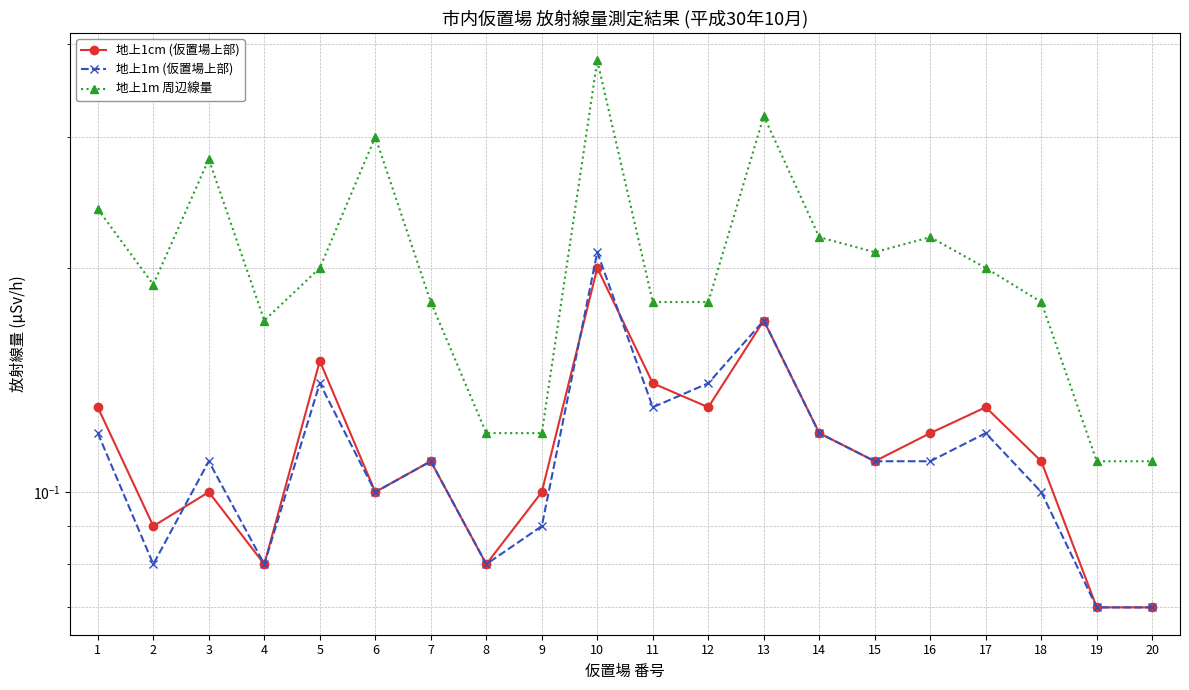

What is the difference between the 地上1m 周辺線量 values at 20 and 4?

0.1